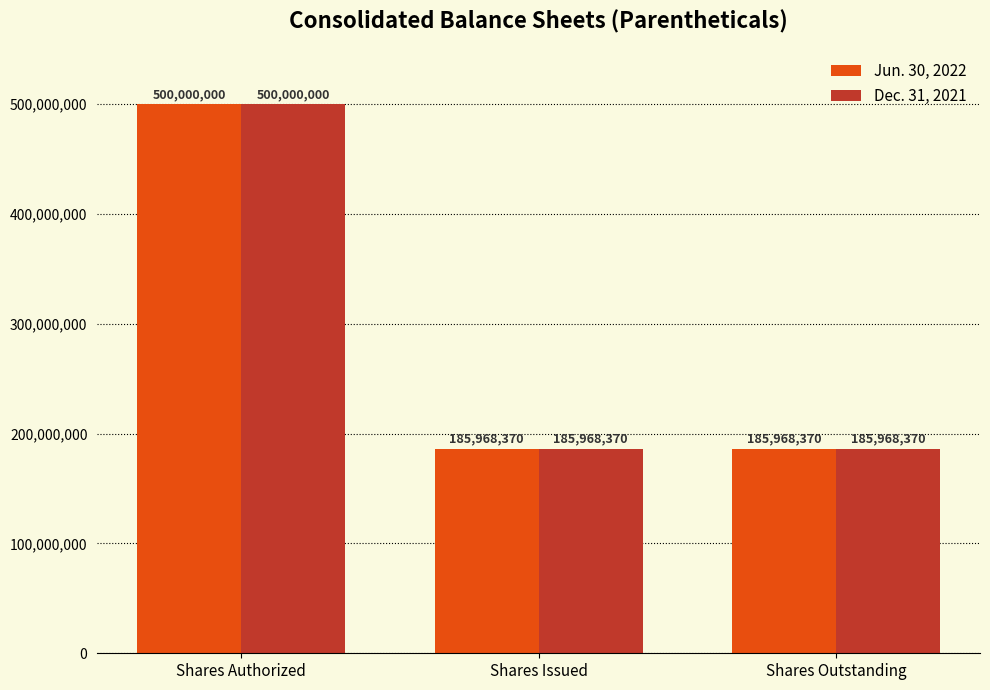

Is it true that Jun. 30, 2022 equals 185968370 at Shares Issued?

True